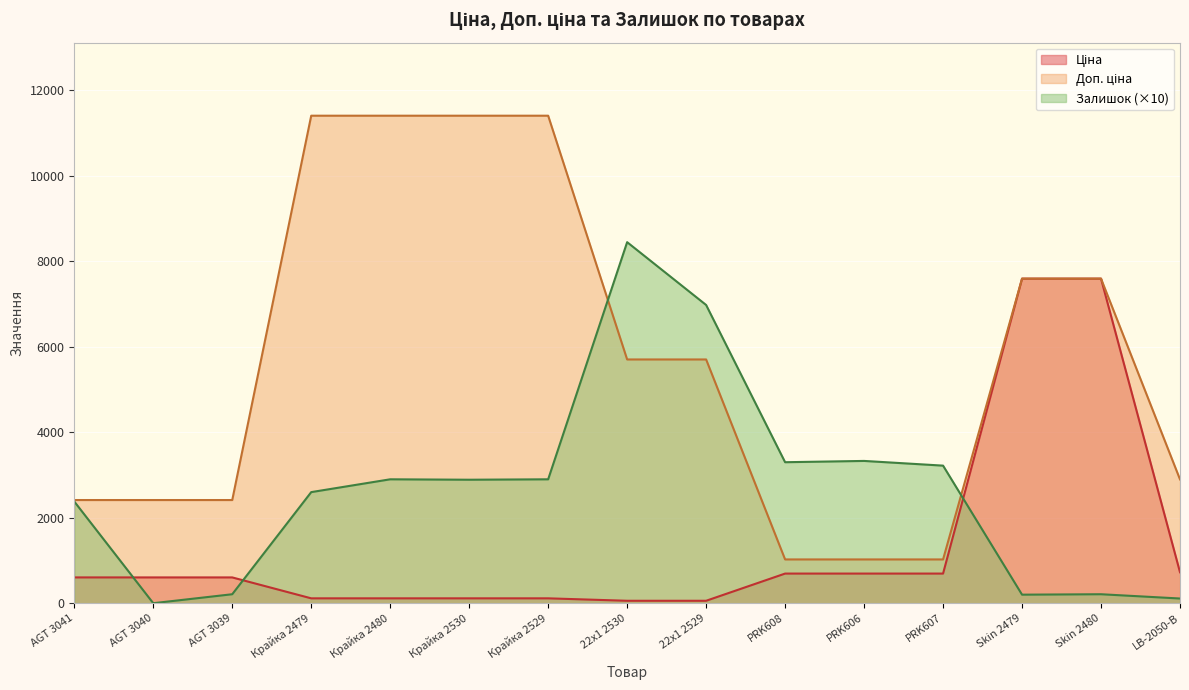

At how many categories does at least one series exceed 4144?

8